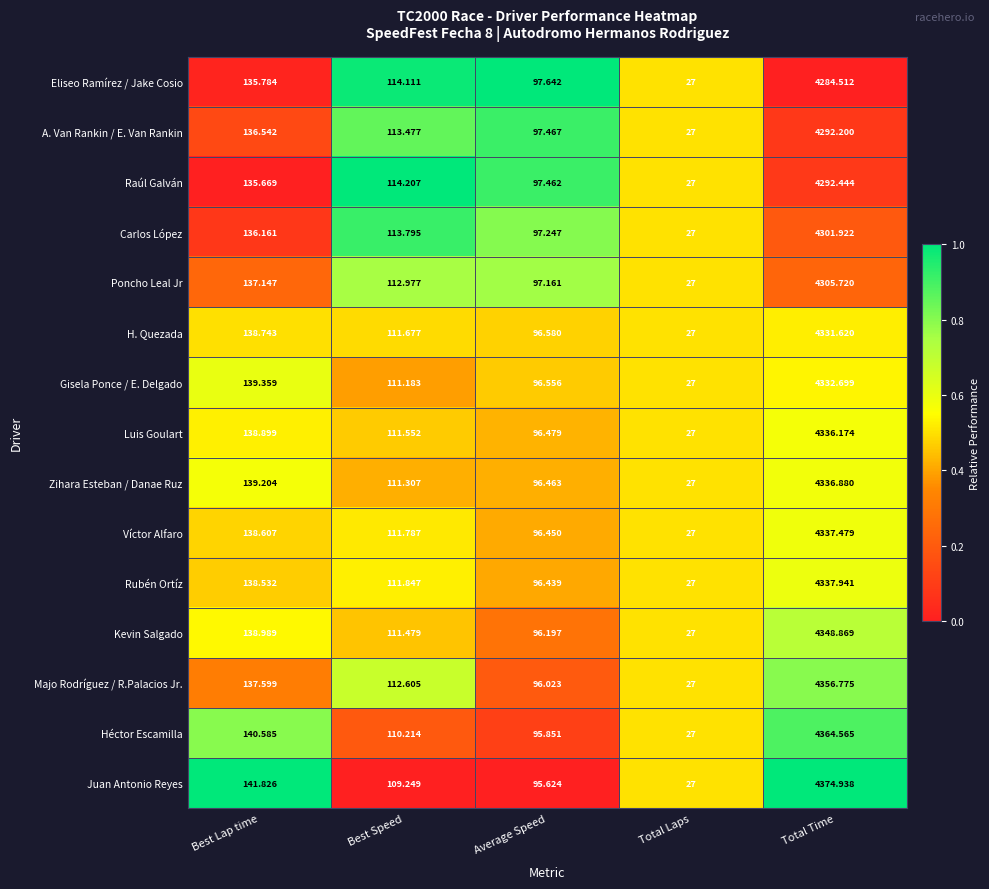

List the series in order of their peak value, lowest first.

Eliseo Ramírez / Jake Cosio, A. Van Rankin / E. Van Rankin, Raúl Galván, Carlos López, Poncho Leal Jr, H. Quezada, Gisela Ponce / E. Delgado, Luis Goulart, Zihara Esteban / Danae Ruz, Víctor Alfaro, Rubén Ortíz, Kevin Salgado, Majo Rodríguez / R.Palacios Jr., Héctor Escamilla, Juan Antonio Reyes